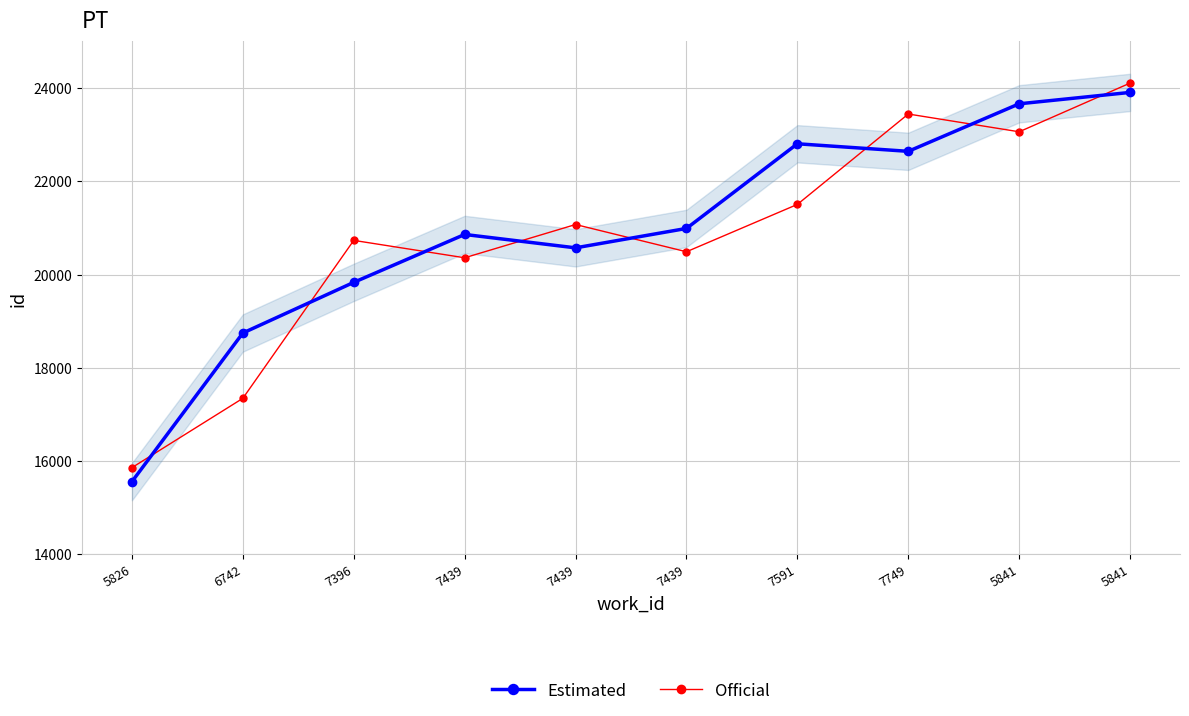

How many data points in Official are above 21073?

4